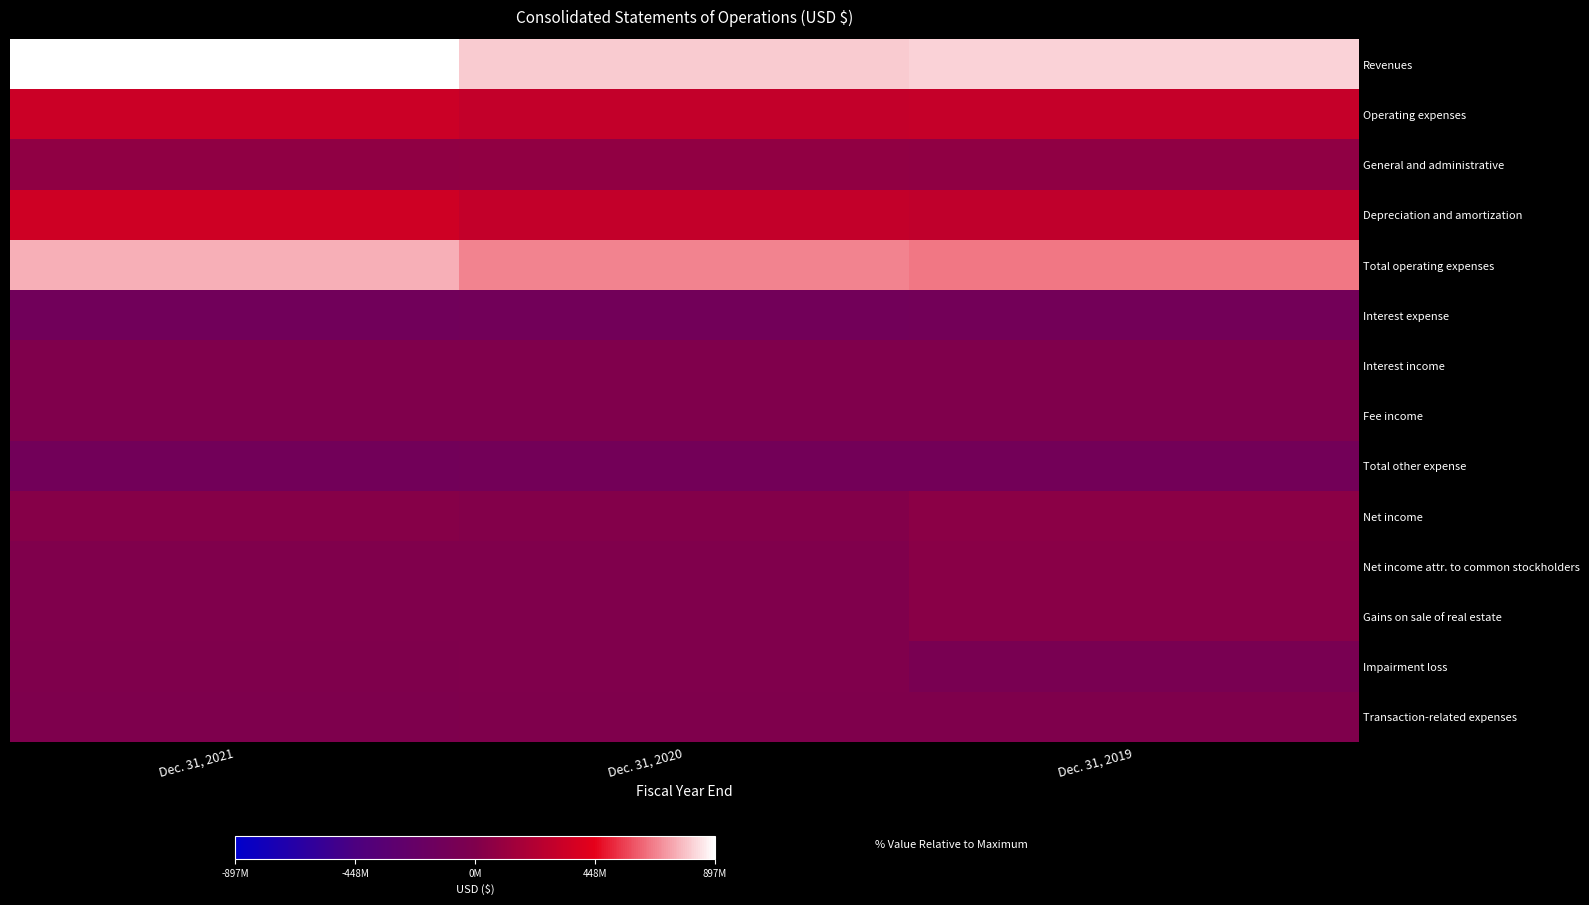

What is the spread (max minus min) of values at Dec. 31, 2019?

0.5